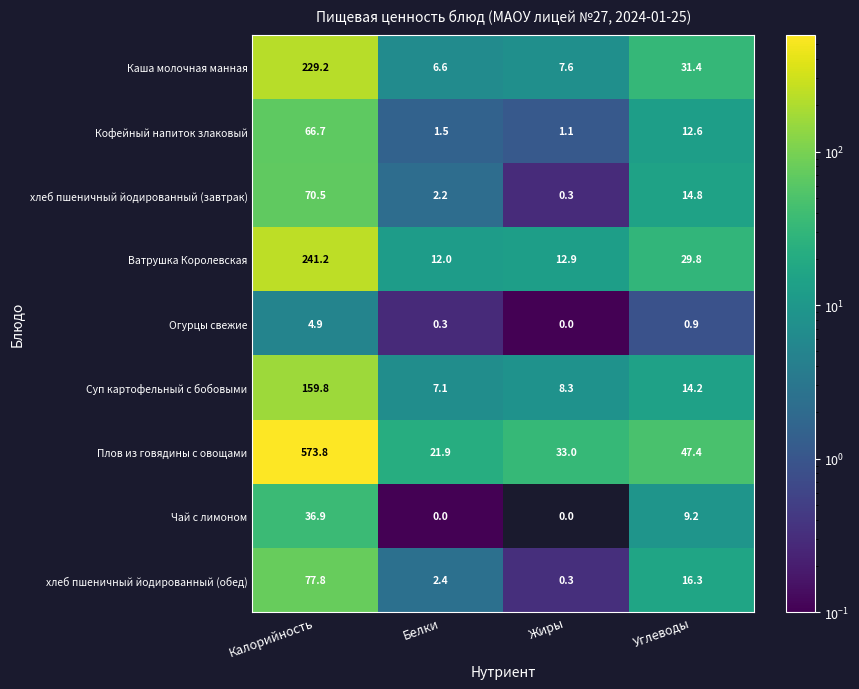

At which category is the sum across all series the highest?

Калорийность